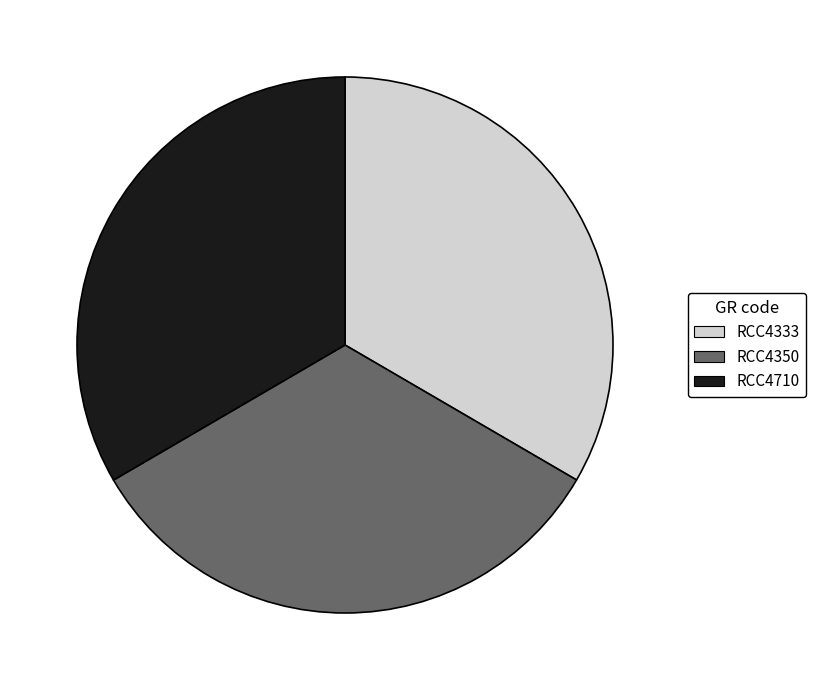

How many slices are in this pie chart?

3